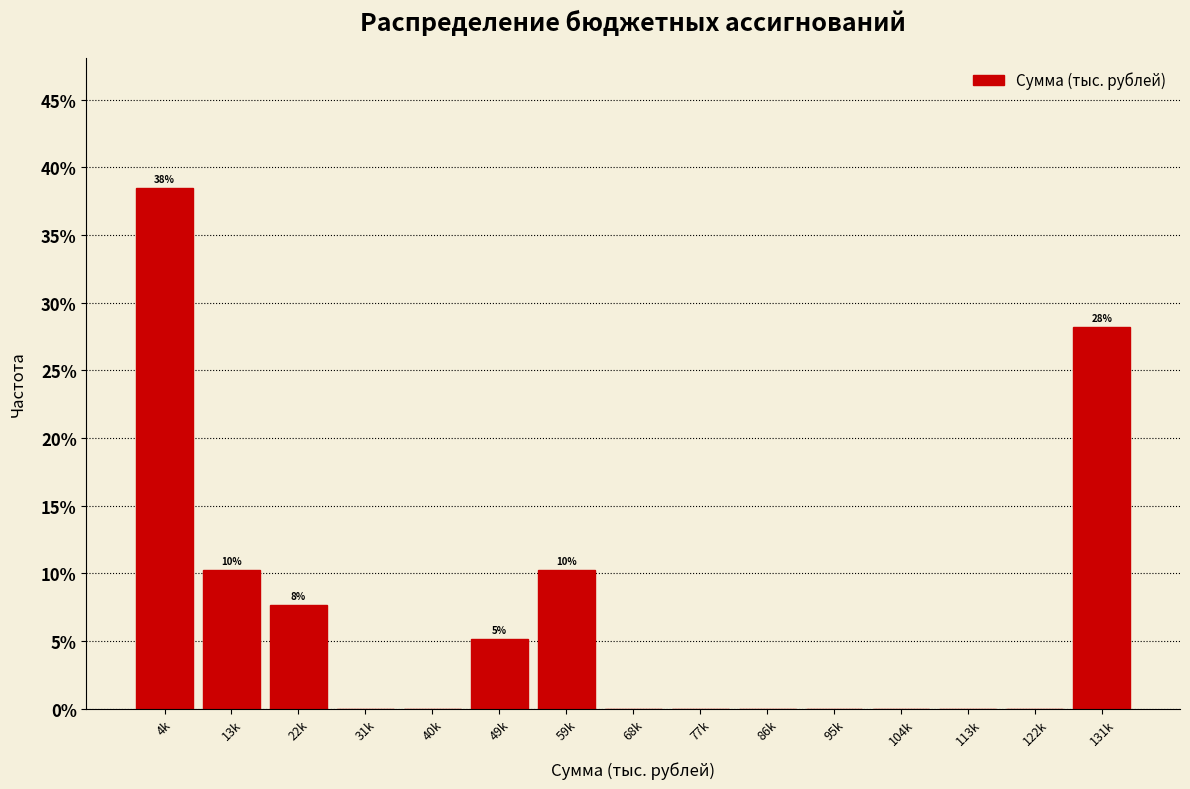

Reading left to right, list all the values displayed in this chart.

4k=38.5	13k=10.3	22k=7.7	31k=0.0	40k=0.0	49k=5.1	59k=10.3	68k=0.0	77k=0.0	86k=0.0	95k=0.0	104k=0.0	113k=0.0	122k=0.0	131k=28.2